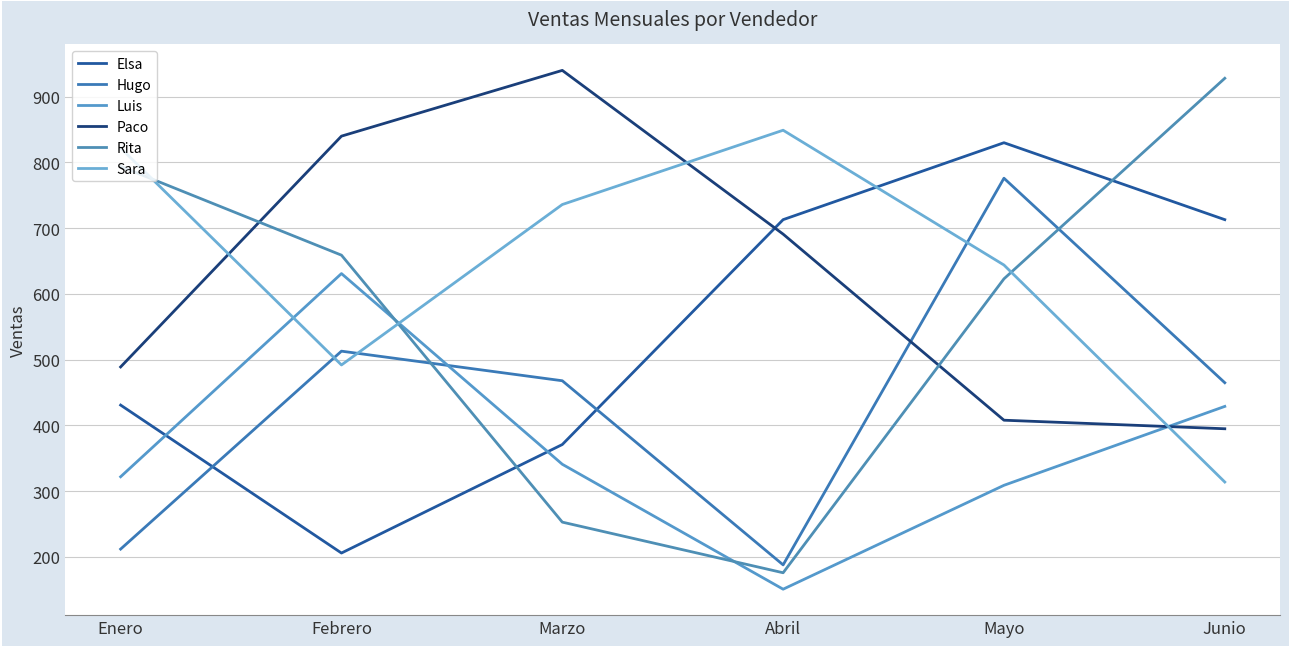

How many distinct data groups are displayed?

6